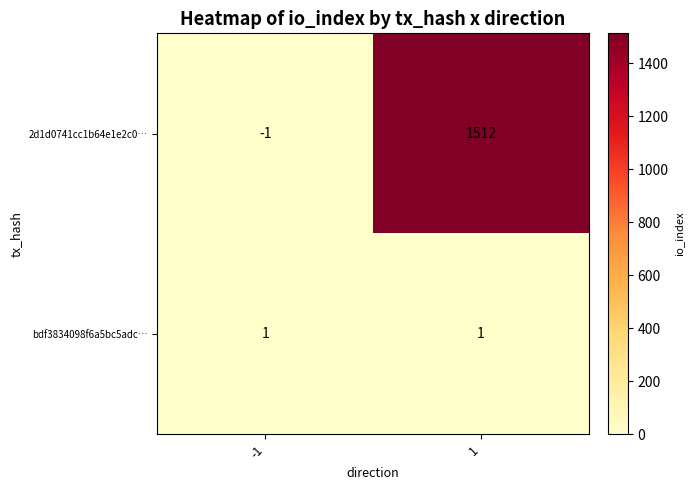

At which category does the chart reach its minimum across all series?

-1